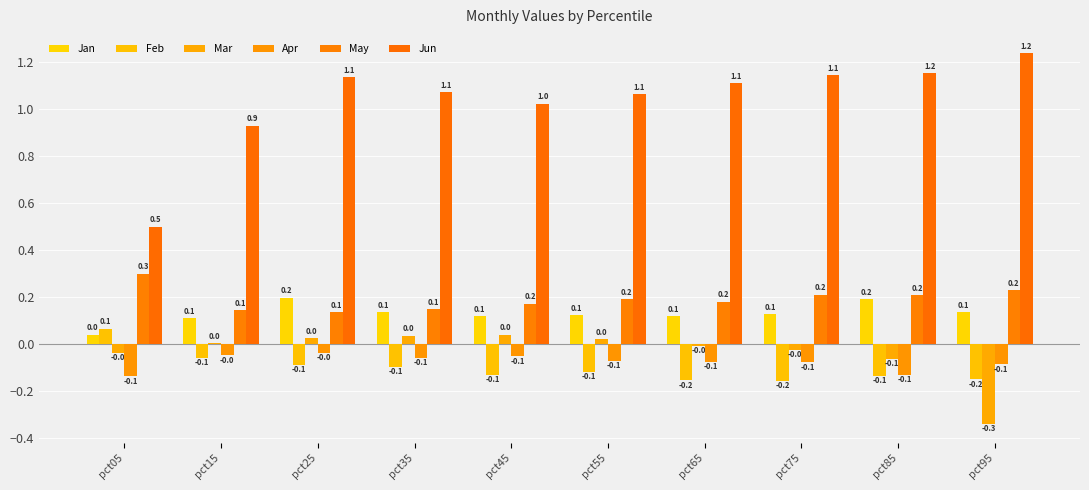

How many data points in Feb are above 0?

1